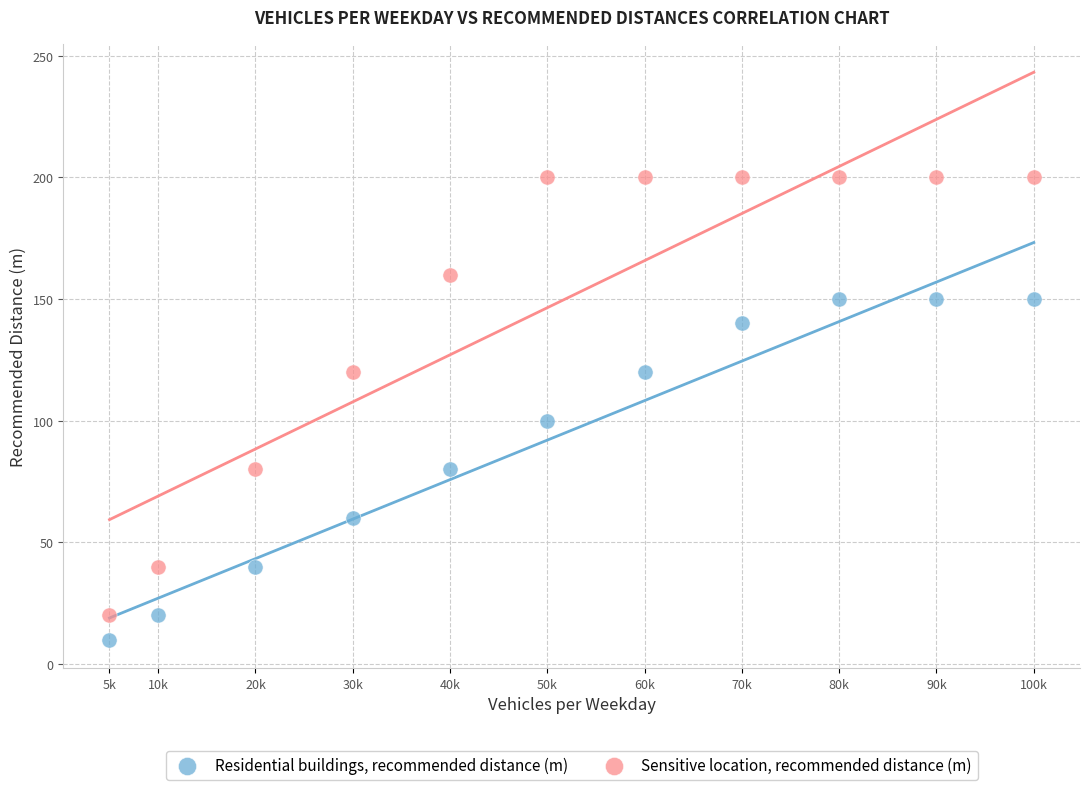

Which series has the widest spread of Y values?

Sensitive location, recommended distance (m)